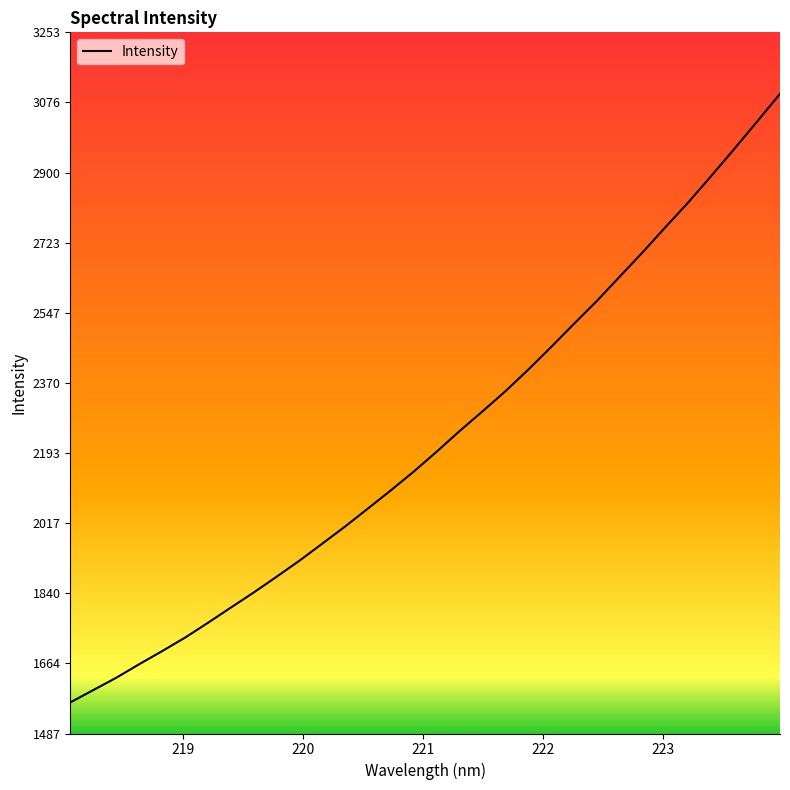

What is the minimum value shown in the chart?

1565.4